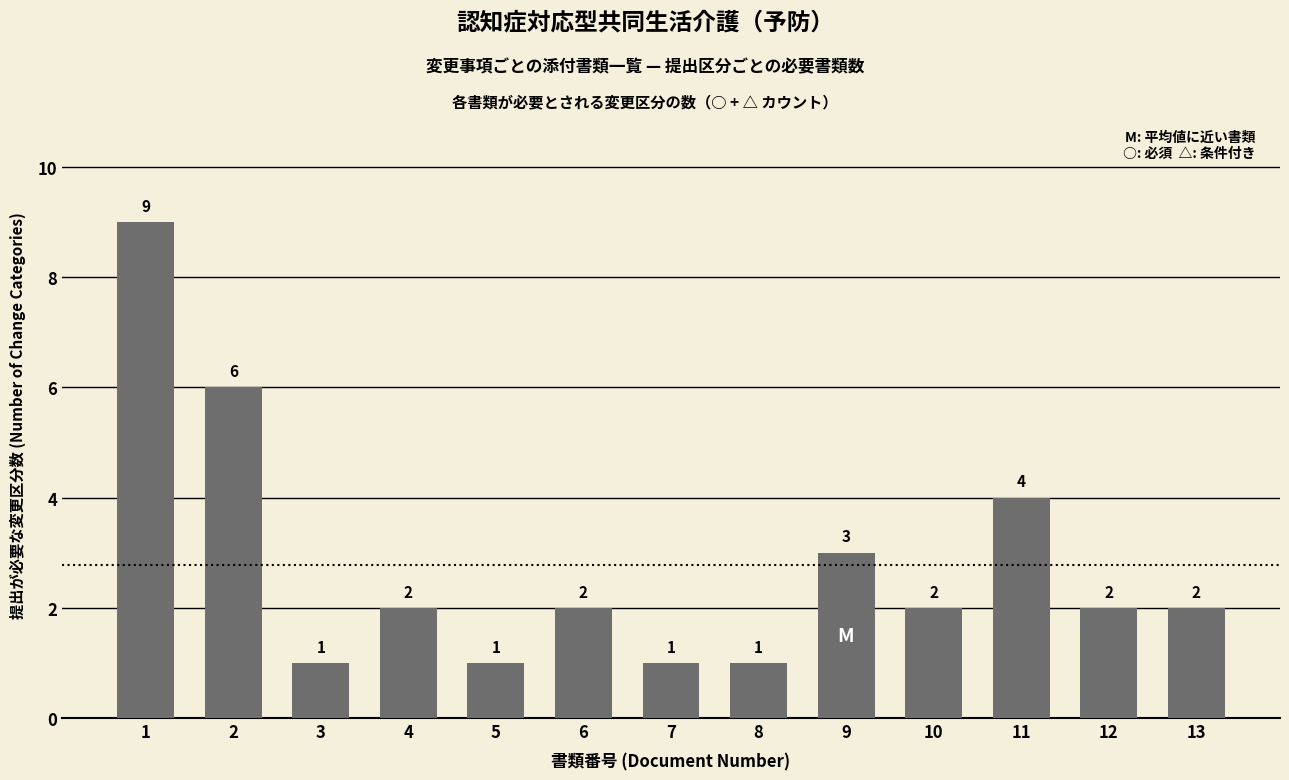

Are the bars grouped side by side (vs. stacked)?

No